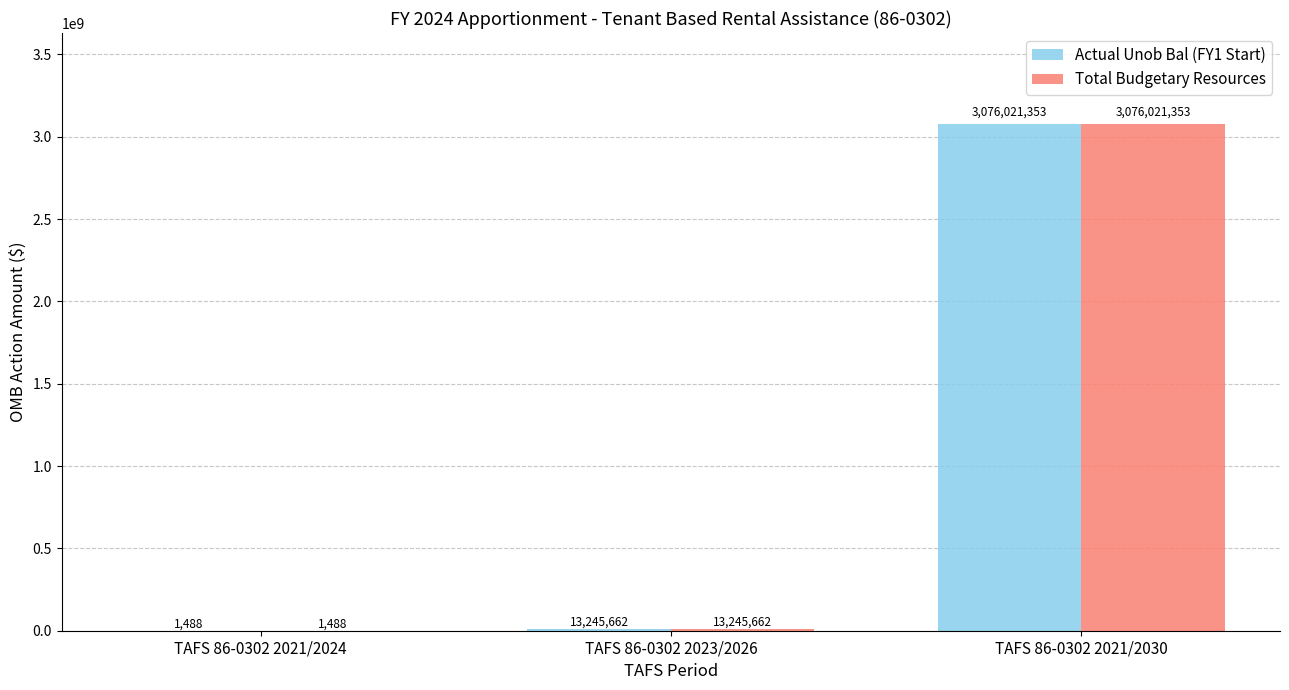

Which category has the highest value in the Total Budgetary Resources series?

TAFS 86-0302 2021/2030